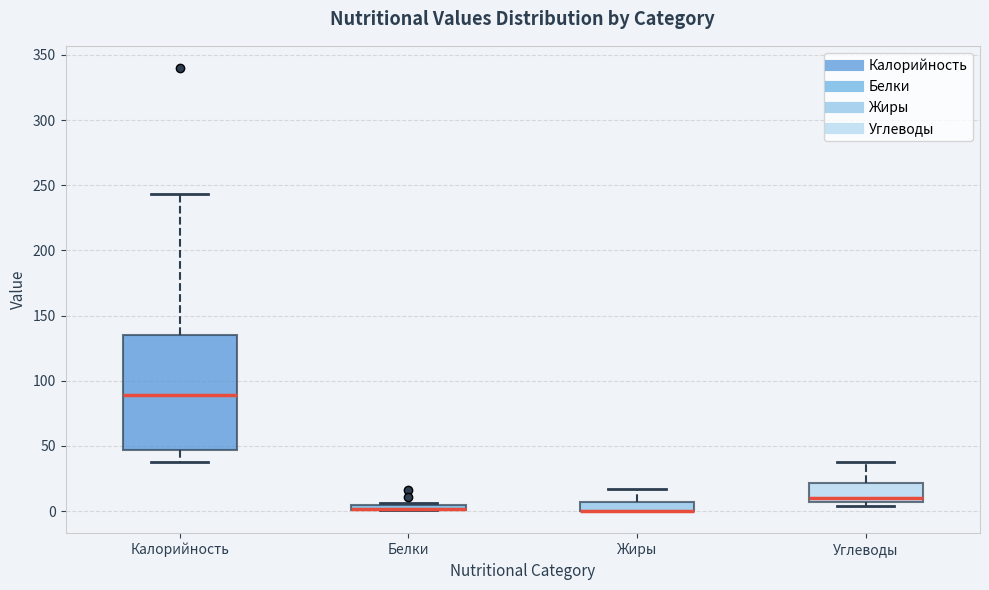

Which box is the tallest, from its lower edge to its upper edge?

Калорийность